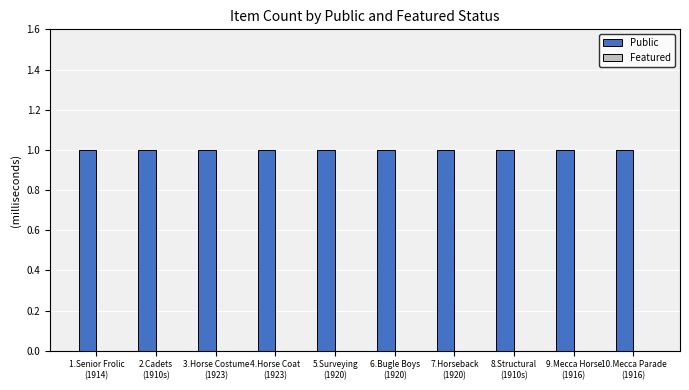

At how many categories does at least one series exceed 0?

10